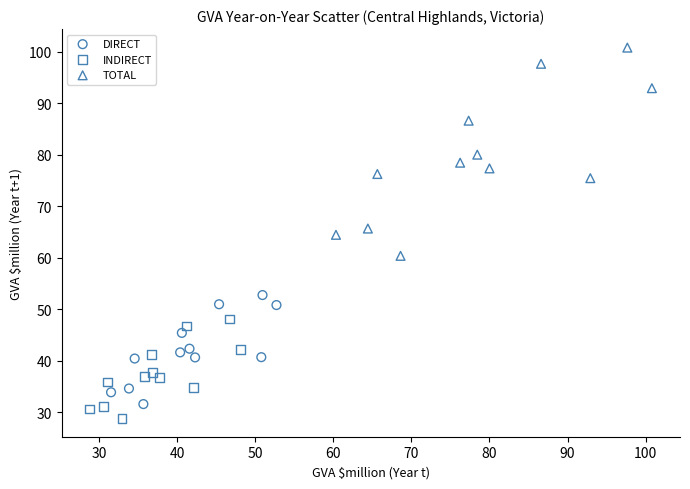

Which series has the largest Y range (max minus min)?

TOTAL